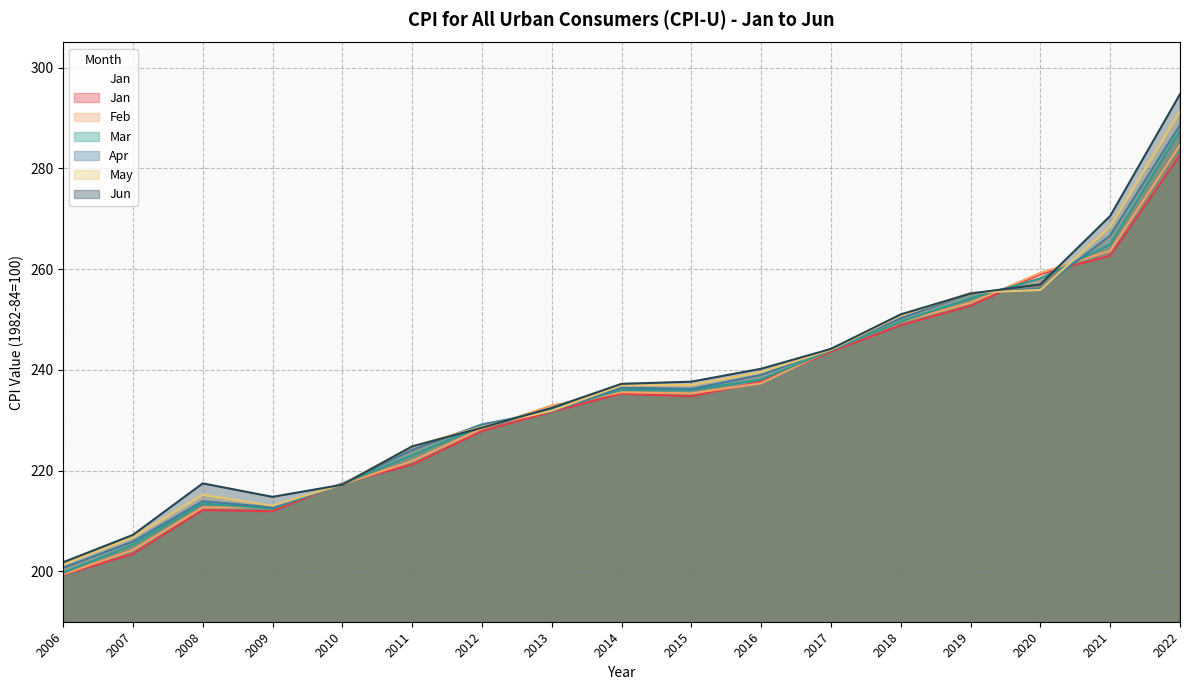

How many categories are shown in the chart?

17